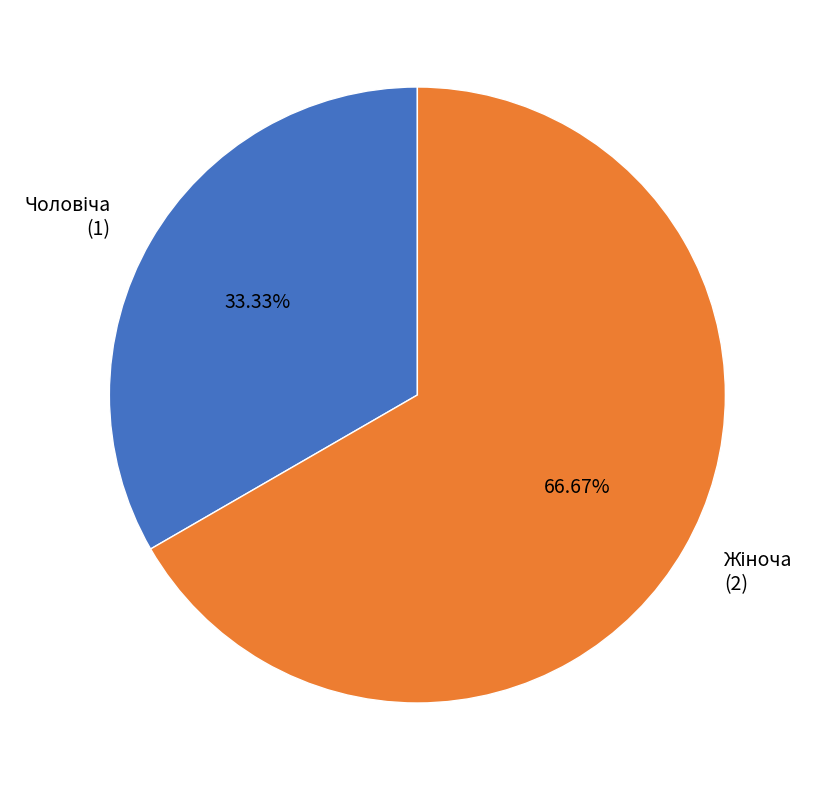

Is there any slice that represents more than half of the pie?

Yes